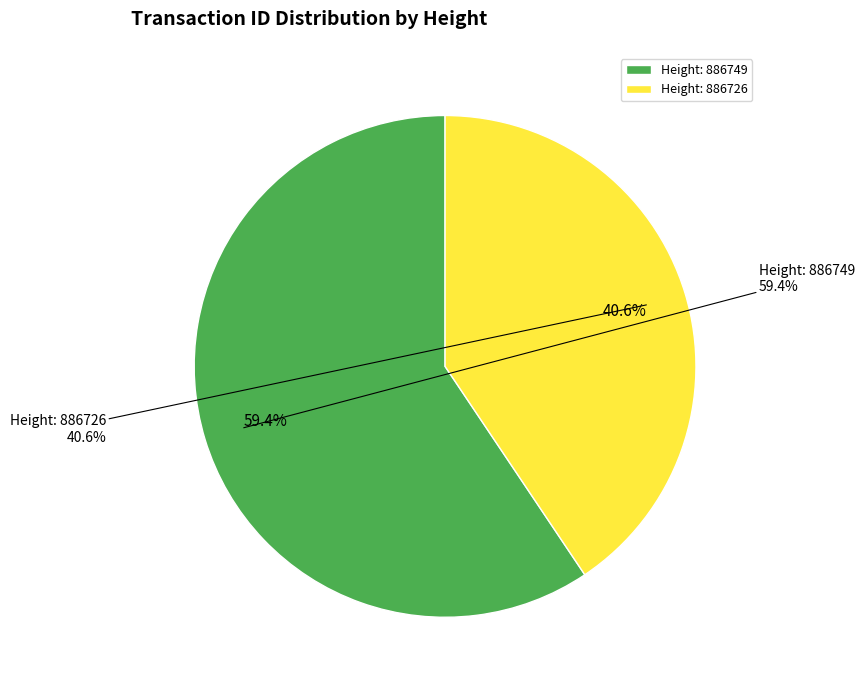

To the nearest percent, what percentage of the pie is 886749?

59%